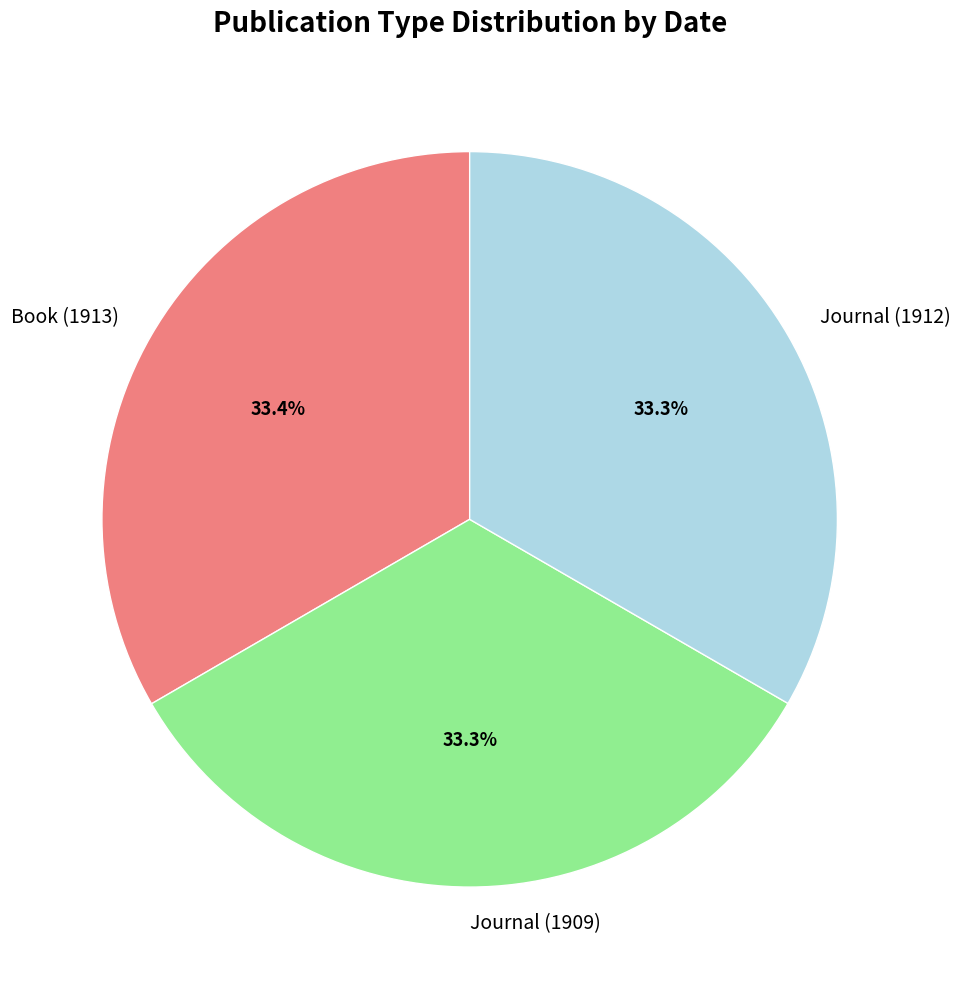

Does any single category account for the majority?

No